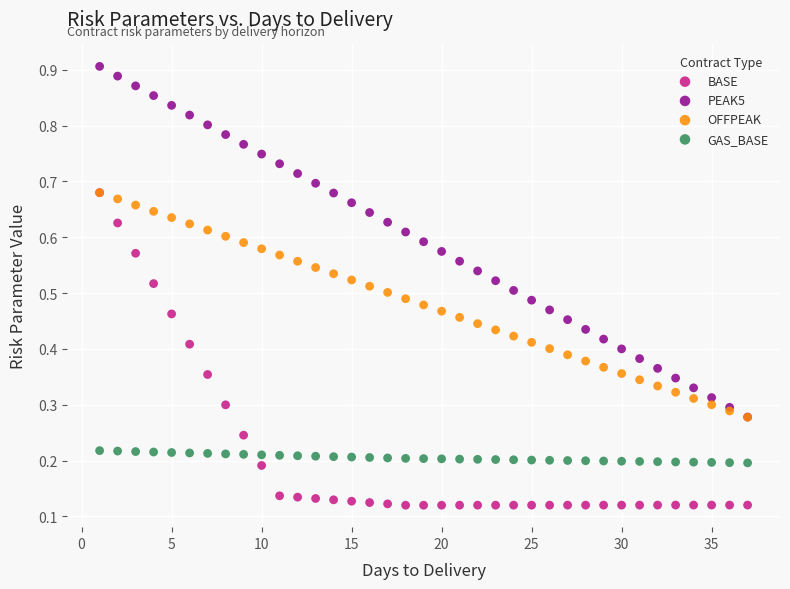

What are all the series names shown in the legend?

BASE, PEAK5, OFFPEAK, GAS_BASE